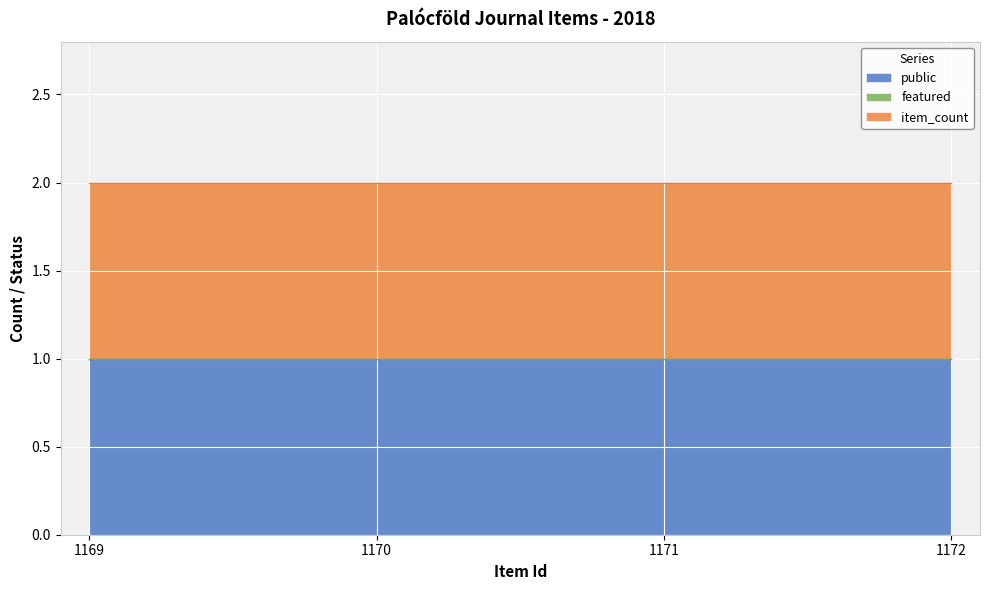

Which series has the largest range (max minus min)?

public